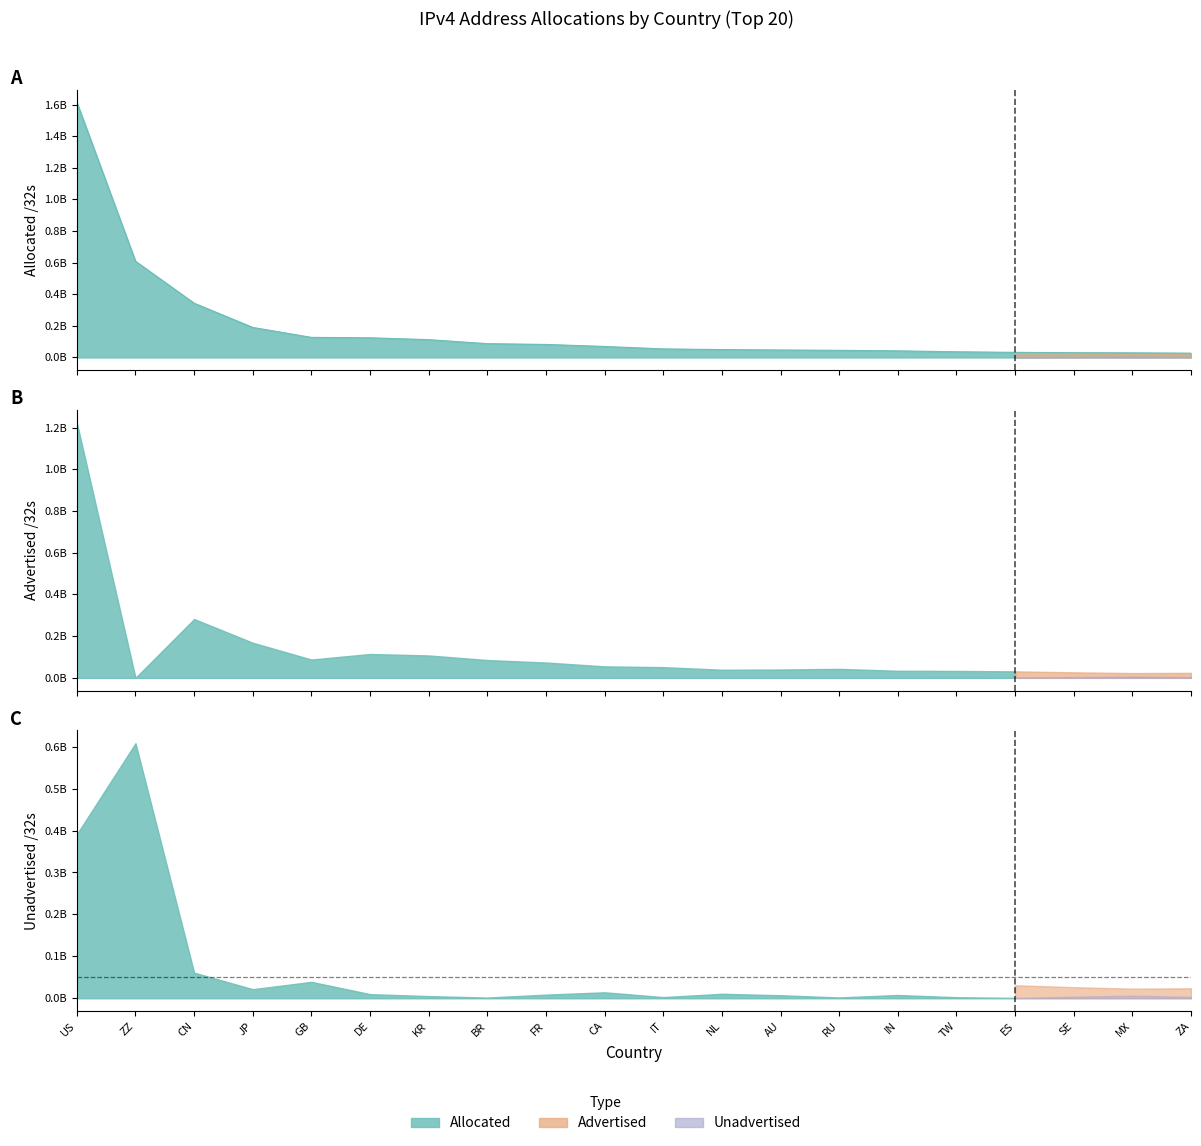

After their last crossing, which series has the higher values: Advertised /32s or Unadvertised /32s?

Advertised /32s